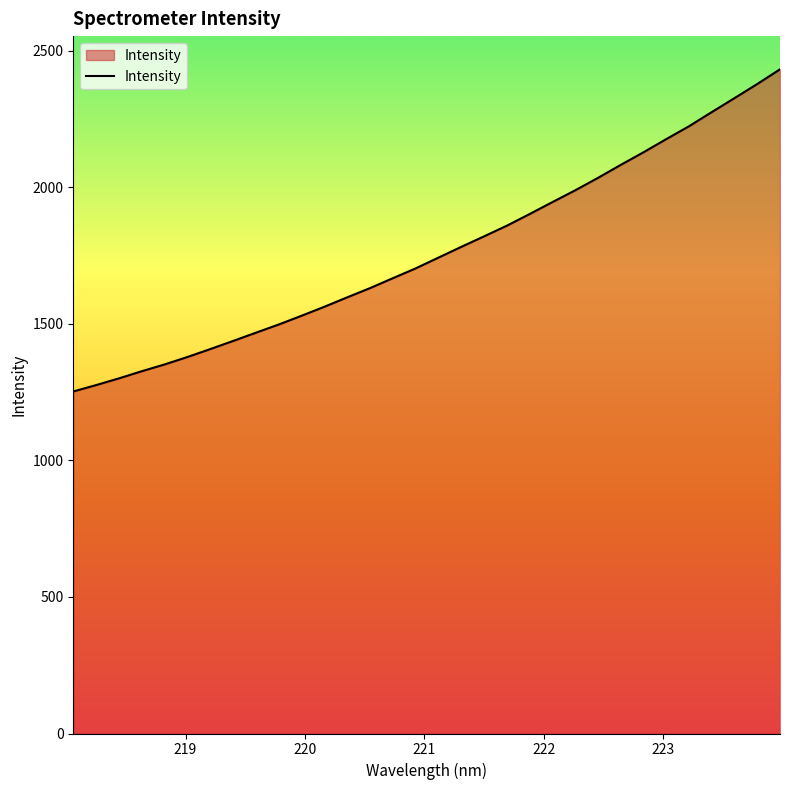

What is the sum of all values?

56463.0